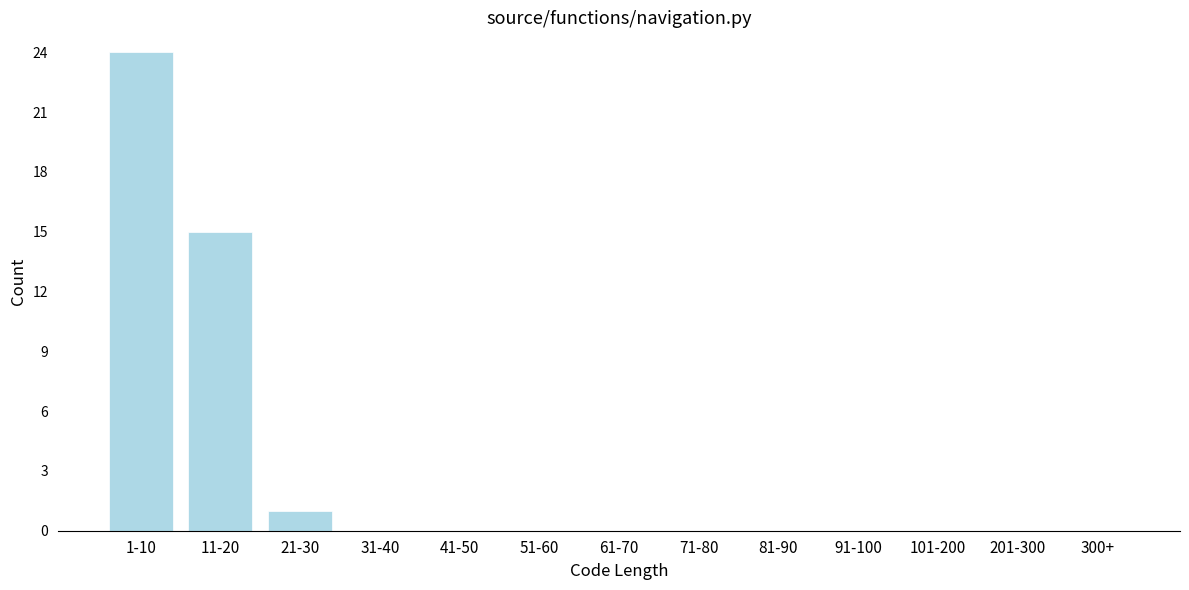

Reading left to right, transcribe all the data shown in this chart.

1-10=24	11-20=15	21-30=1	31-40=0	41-50=0	51-60=0	61-70=0	71-80=0	81-90=0	91-100=0	101-200=0	201-300=0	300+=0